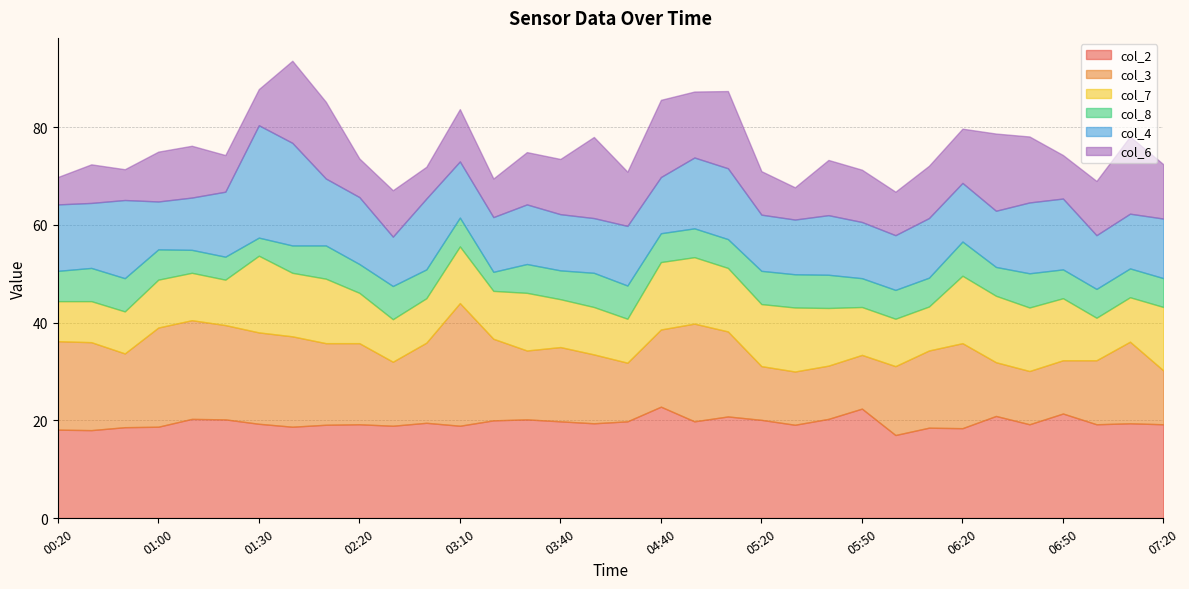

Reading left to right, transcribe all the data shown in this chart.

col_2: 00:20=18.1	00:30=18.0	00:50=18.6	01:00=18.7	01:10=20.3	01:20=20.2	01:30=19.3	01:40=18.7	02:10=19.1	02:20=19.2	02:50=18.9	03:00=19.5	03:10=18.9	03:20=20.0	03:30=20.2	03:40=19.8	03:50=19.4	04:00=19.8	04:40=22.8	04:50=19.8	05:10=20.8	05:20=20.1	05:30=19.1	05:40=20.3	05:50=22.4	06:00=17.0	06:10=18.5	06:20=18.4	06:30=20.9	06:40=19.2	06:50=21.4	07:00=19.2	07:10=19.4	07:20=19.2
col_3: 00:20=18.1	00:30=18.0	00:50=15.1	01:00=20.3	01:10=20.2	01:20=19.3	01:30=18.7	01:40=18.5	02:10=16.7	02:20=16.6	02:50=13.1	03:00=16.4	03:10=25.1	03:20=16.7	03:30=14.1	03:40=15.2	03:50=14.1	04:00=12.0	04:40=15.8	04:50=20.0	05:10=17.4	05:20=11.0	05:30=10.9	05:40=10.9	05:50=11.0	06:00=14.1	06:10=15.8	06:20=17.4	06:30=11.0	06:40=10.9	06:50=10.9	07:00=13.1	07:10=16.7	07:20=11.0
col_7: 00:20=8.2	00:30=8.4	00:50=8.6	01:00=9.8	01:10=9.7	01:20=9.3	01:30=15.7	01:40=13.0	02:10=13.2	02:20=10.3	02:50=8.7	03:00=9.1	03:10=11.6	03:20=9.8	03:30=11.8	03:40=9.8	03:50=9.7	04:00=9.0	04:40=13.8	04:50=13.6	05:10=13.0	05:20=12.7	05:30=13.1	05:40=11.8	05:50=9.8	06:00=9.7	06:10=9.0	06:20=13.8	06:30=13.6	06:40=13.0	06:50=12.7	07:00=8.7	07:10=9.1	07:20=13.0
col_8: 00:20=6.2	00:30=6.8	00:50=6.8	01:00=6.2	01:10=4.7	01:20=4.7	01:30=3.7	01:40=5.6	02:10=6.8	02:20=5.9	02:50=6.8	03:00=5.9	03:10=5.9	03:20=3.9	03:30=5.9	03:40=5.9	03:50=7.0	04:00=6.8	04:40=5.9	04:50=5.9	05:10=5.9	05:20=6.8	05:30=6.8	05:40=6.8	05:50=5.9	06:00=5.9	06:10=5.9	06:20=7.0	06:30=5.9	06:40=7.0	06:50=5.9	07:00=5.9	07:10=5.9	07:20=5.9
col_4: 00:20=13.6	00:30=13.3	00:50=16.0	01:00=9.8	01:10=10.7	01:20=13.3	01:30=23.0	01:40=21.0	02:10=13.7	02:20=13.7	02:50=10.1	03:00=14.5	03:10=11.5	03:20=11.2	03:30=12.2	03:40=11.5	03:50=11.2	04:00=12.2	04:40=11.5	04:50=14.5	05:10=14.5	05:20=11.5	05:30=11.2	05:40=12.2	05:50=11.5	06:00=11.2	06:10=12.2	06:20=12.0	06:30=11.5	06:40=14.5	06:50=14.5	07:00=11.0	07:10=11.2	07:20=12.2
col_6: 00:20=5.6	00:30=7.9	00:50=6.3	01:00=10.2	01:10=10.6	01:20=7.5	01:30=7.4	01:40=16.8	02:10=15.7	02:20=7.9	02:50=9.5	03:00=6.5	03:10=10.7	03:20=7.9	03:30=10.7	03:40=11.3	03:50=16.6	04:00=11.1	04:40=15.8	04:50=13.5	05:10=15.8	05:20=8.9	05:30=6.6	05:40=11.3	05:50=10.7	06:00=8.9	06:10=10.7	06:20=11.1	06:30=15.8	06:40=13.5	06:50=8.9	07:00=11.1	07:10=15.8	07:20=11.1